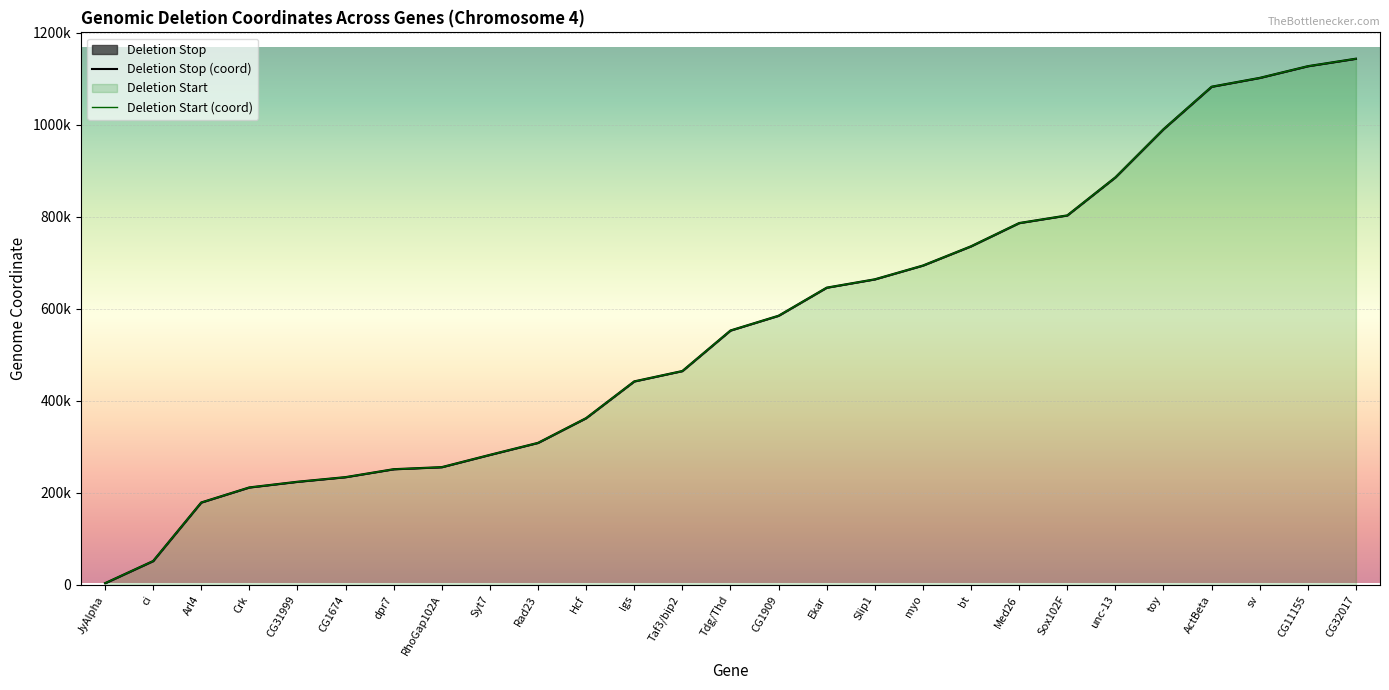

True or false: Deletion Stop (coord) and Deletion Start (coord) cross at least once.

False